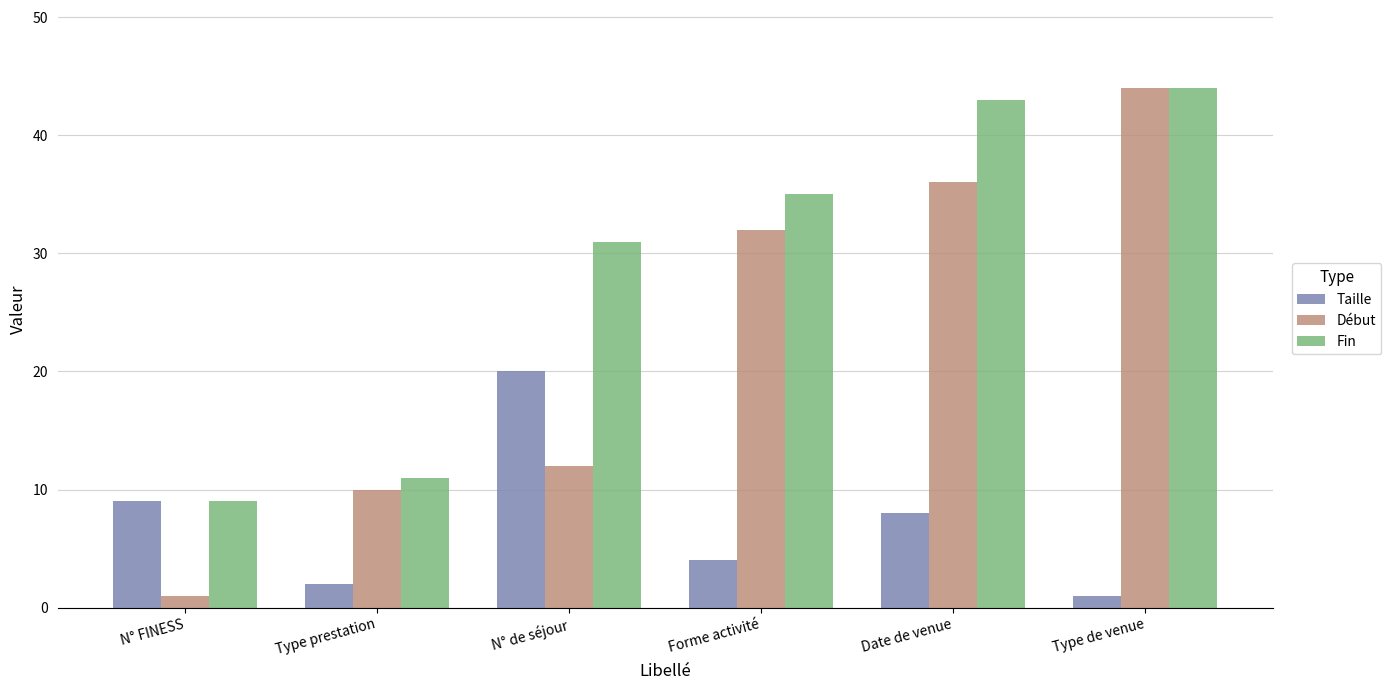

Which series changed the most between N° de séjour and Type de venue?

Début